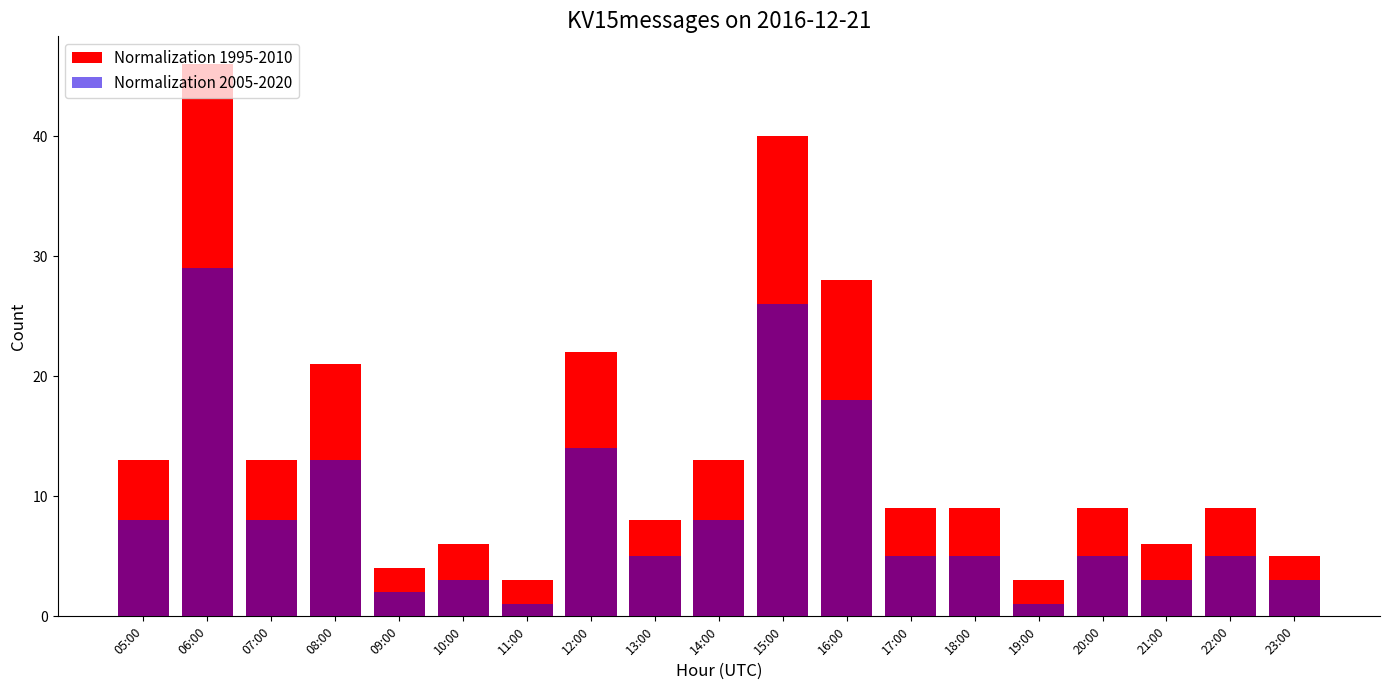

What is the value of the Normalization 2005-2020 bar at the 8th from the left?

14